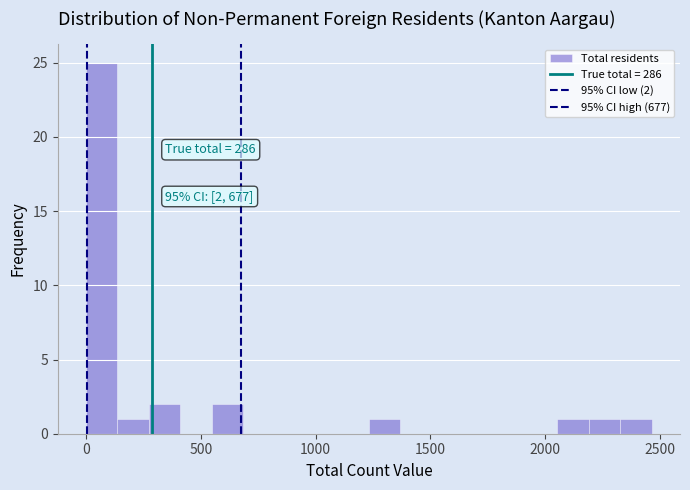

Read against the x-axis, roughly where is the centre of the tallest bar?

50